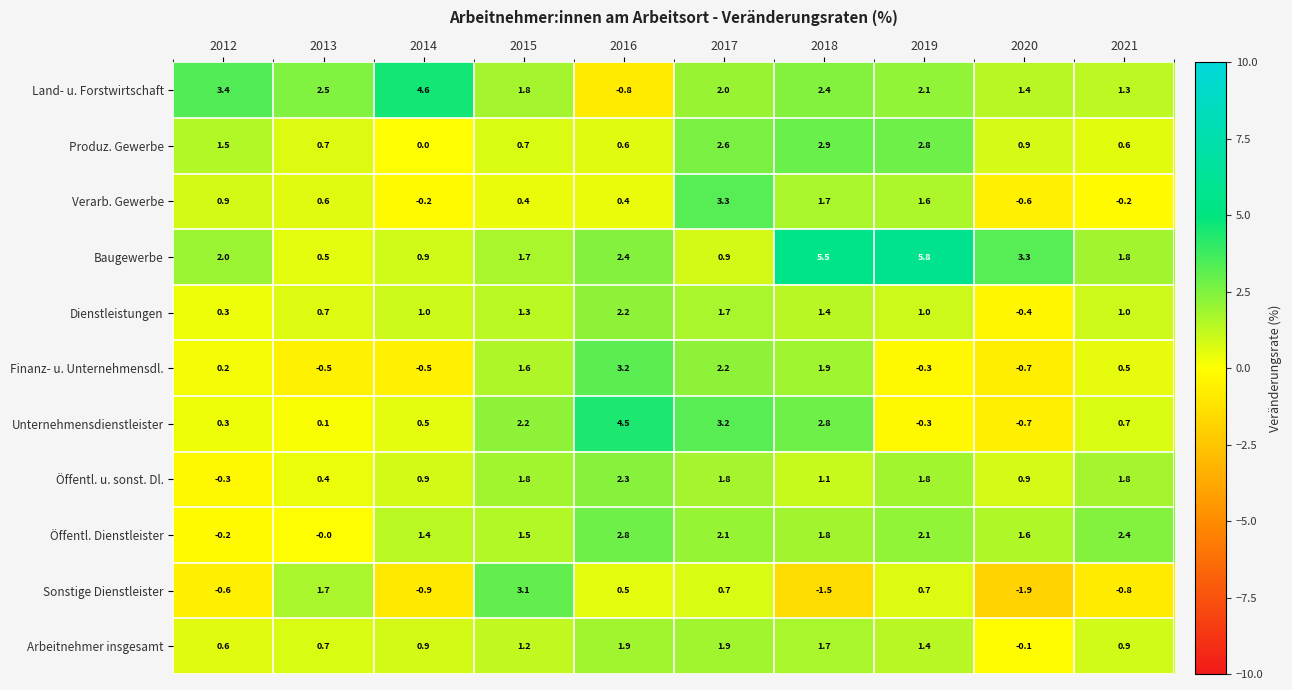

True or false: Produz. Gewerbe has a value of 0.2 at 2015.

False